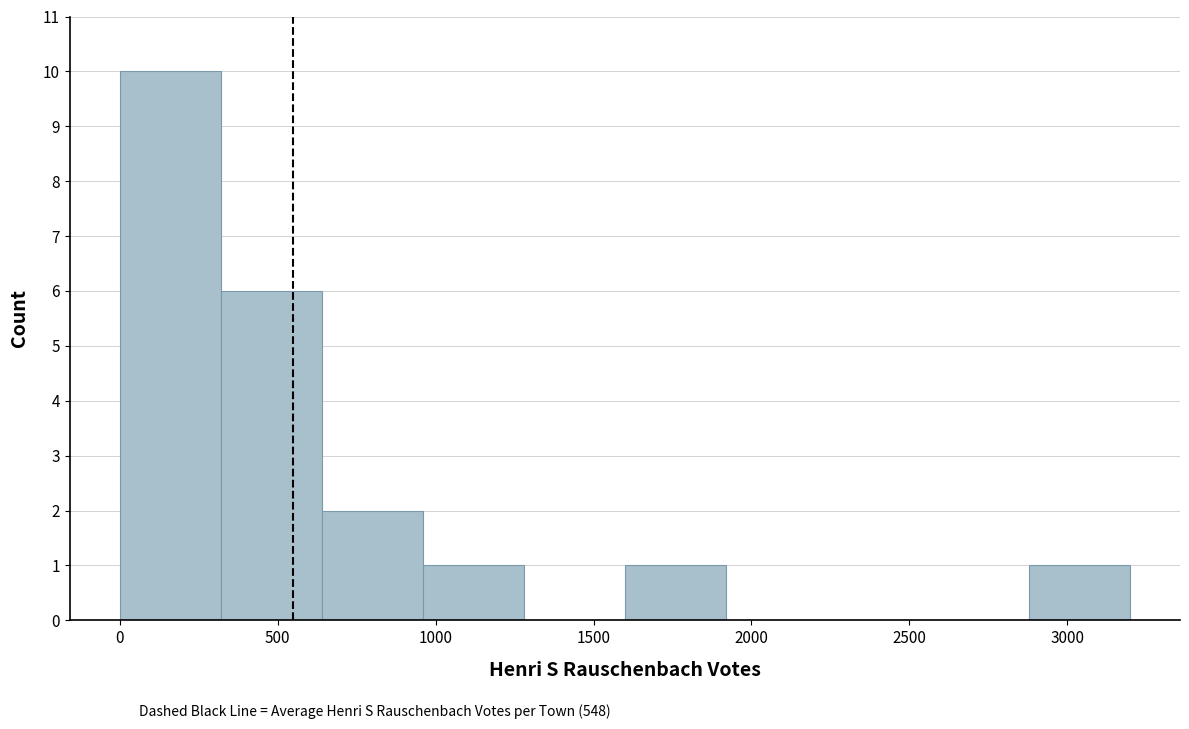

Which range on the x-axis has the tallest bar?

0 to 300